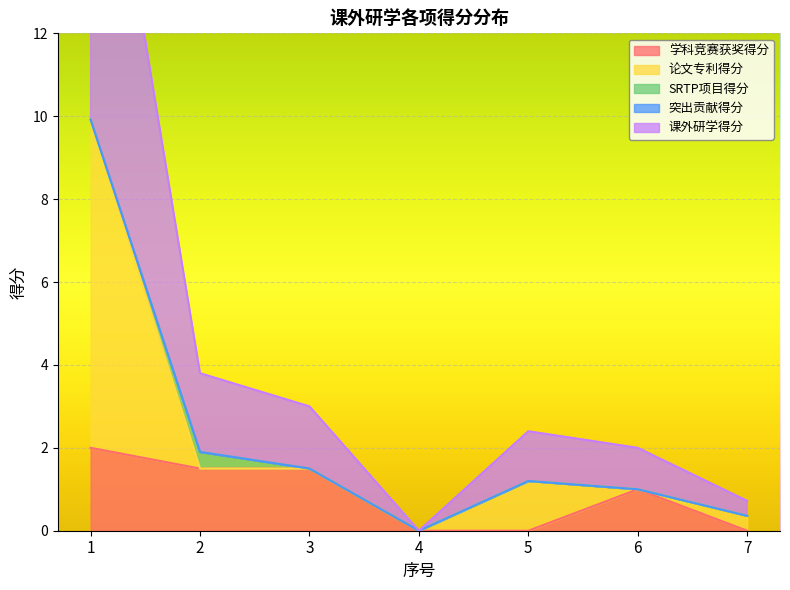

What is the difference between the maximum and minimum values in the 学科竞赛获奖得分 series?

2.0